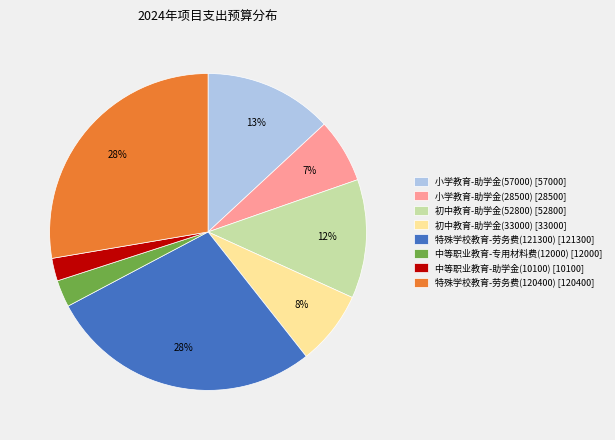

To the nearest percent, what is the combined percentage of 特殊学校教育-劳务费(121300) and 中等职业教育-助学金(10100)?

30%